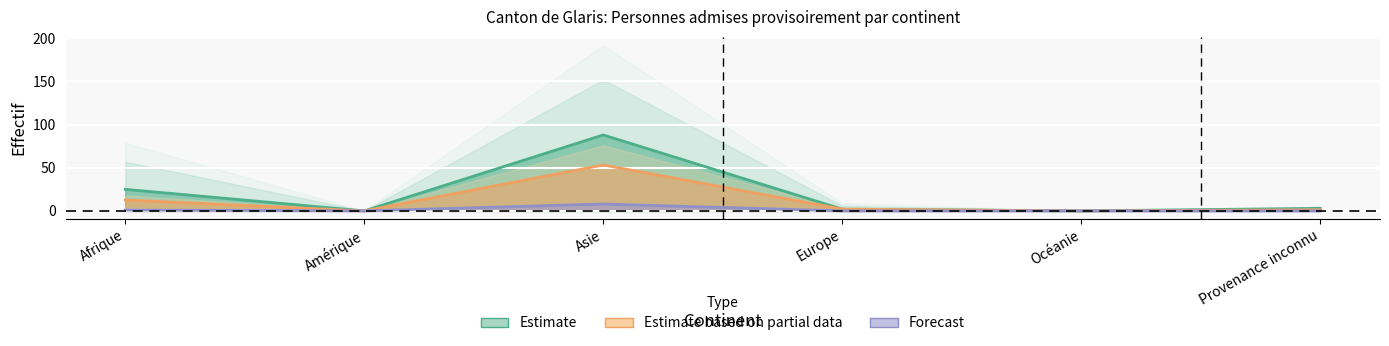

What is the sum of the Personnes potentiellement actives values at Provenance inconnu and Asie?

54.6